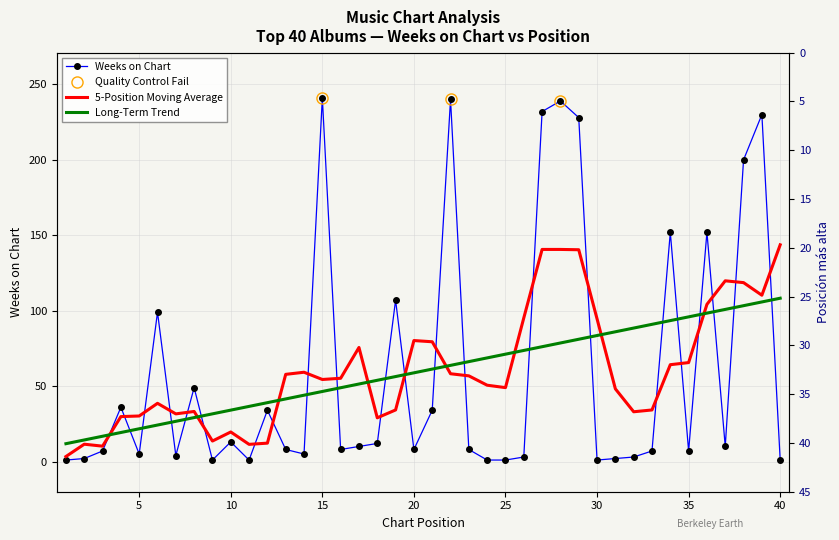

List the labels in order of value, smallest first.

1, 9, 11, 24, 25, 30, 40, 2, 31, 26, 32, 7, 5, 14, 3, 33, 35, 13, 16, 20, 23, 17, 37, 18, 10, 12, 21, 4, 8, 6, 19, 34, 36, 38, 29, 39, 27, 28, 22, 15